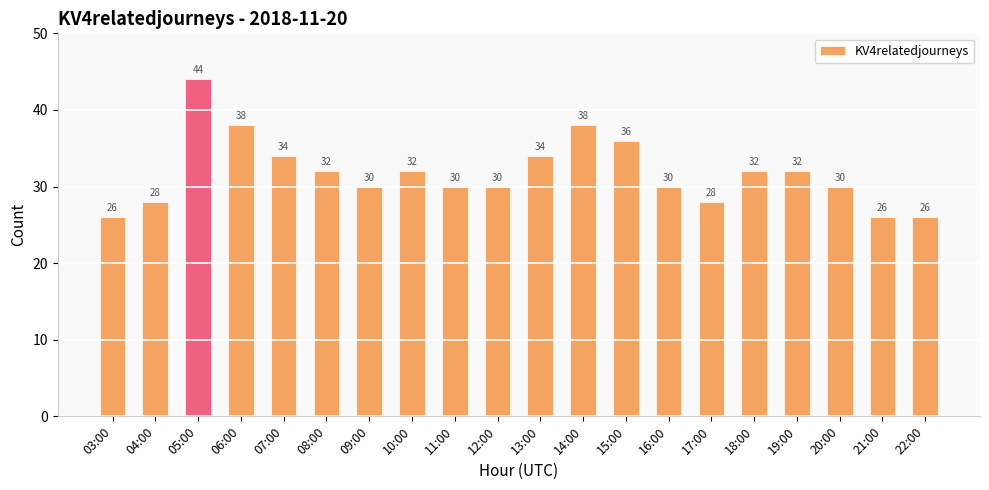

How many distinct data groups are displayed?

1